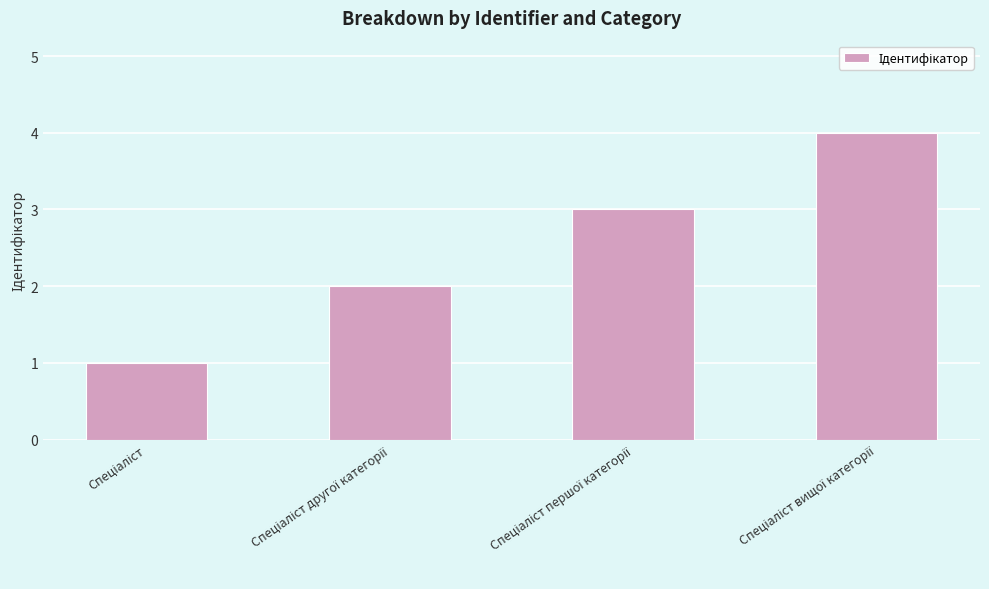

Count the number of categories in the chart.

4